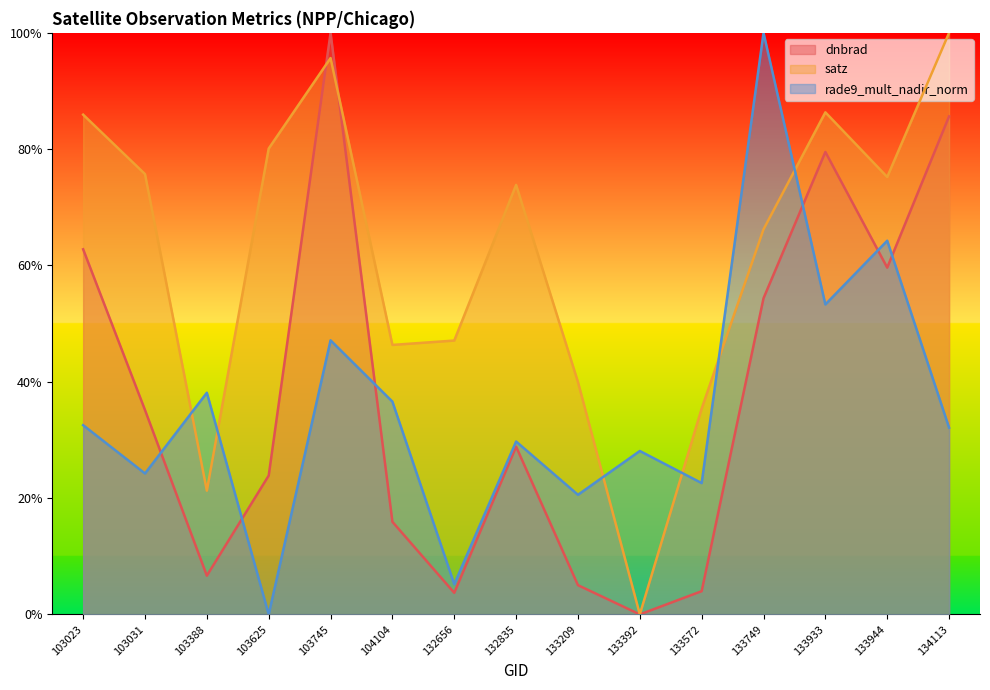

Count the number of categories in the chart.

15